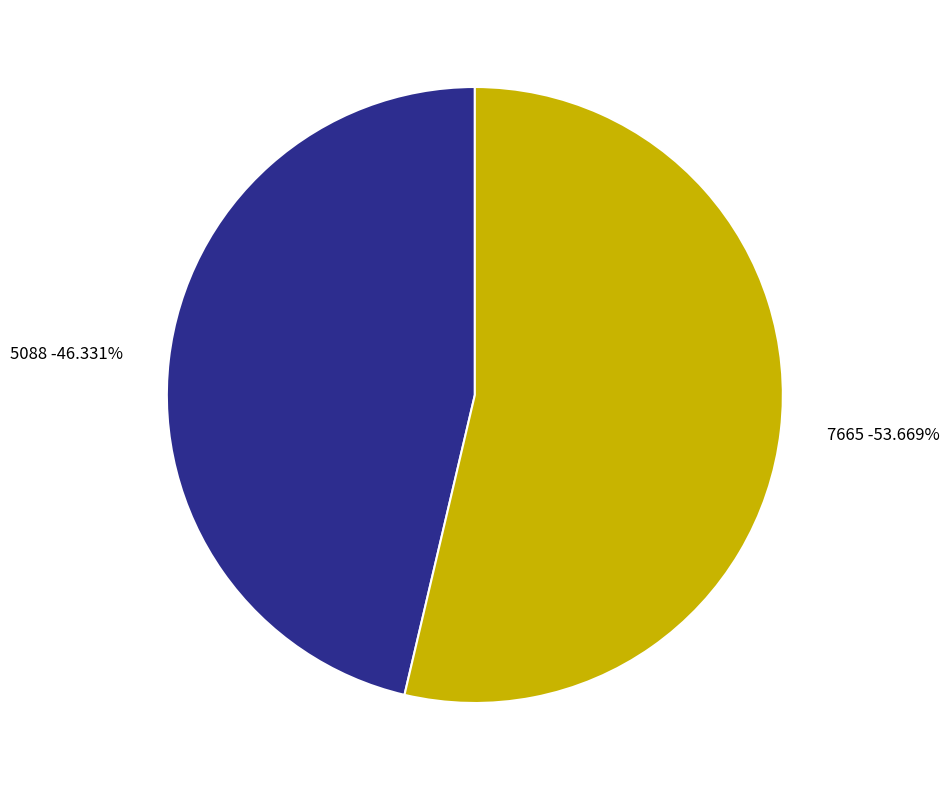

Do 7665 and 5088 together represent more than half of the pie?

Yes